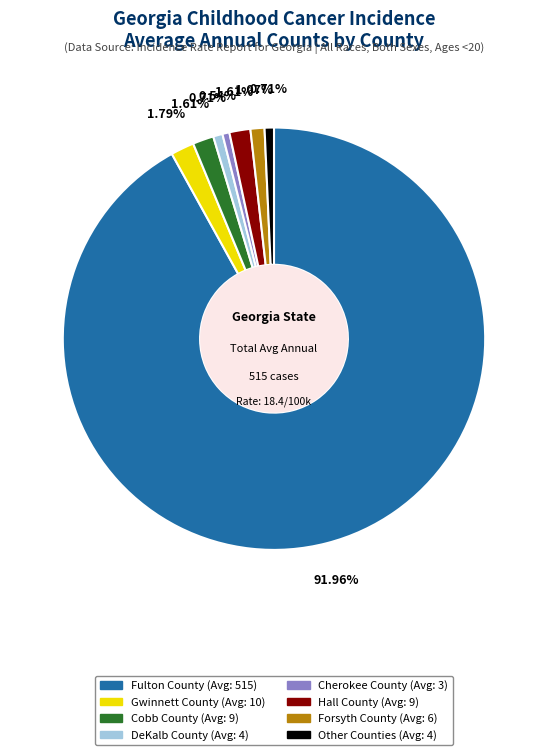

Is there any slice that represents more than half of the pie?

Yes